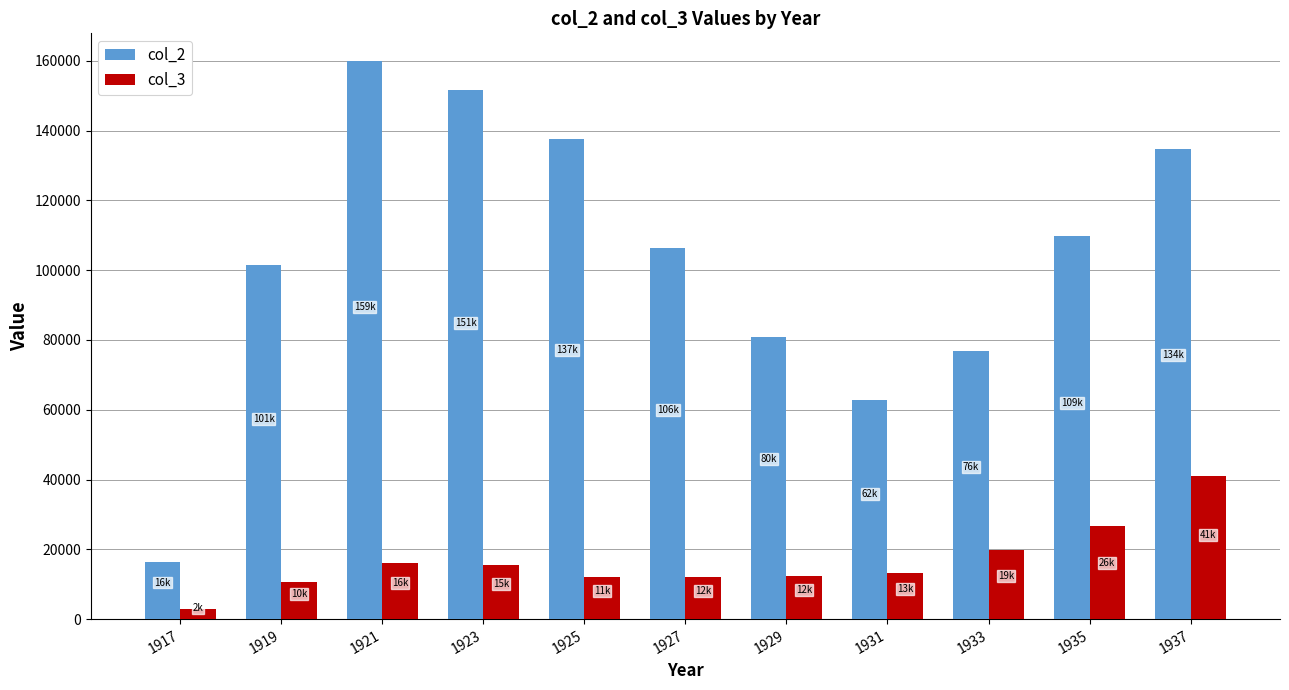

List the series in order of their peak value, lowest first.

col_3, col_2